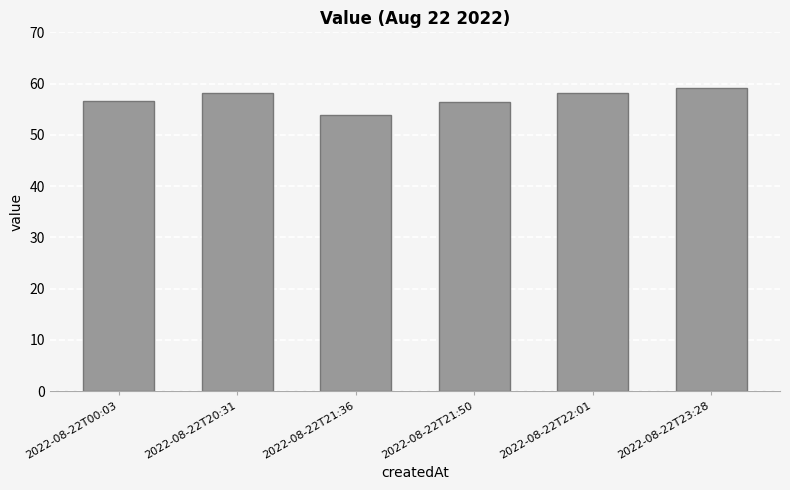

What is the change in value from 2022-08-22T21:36 to 2022-08-22T22:01?

+4.3